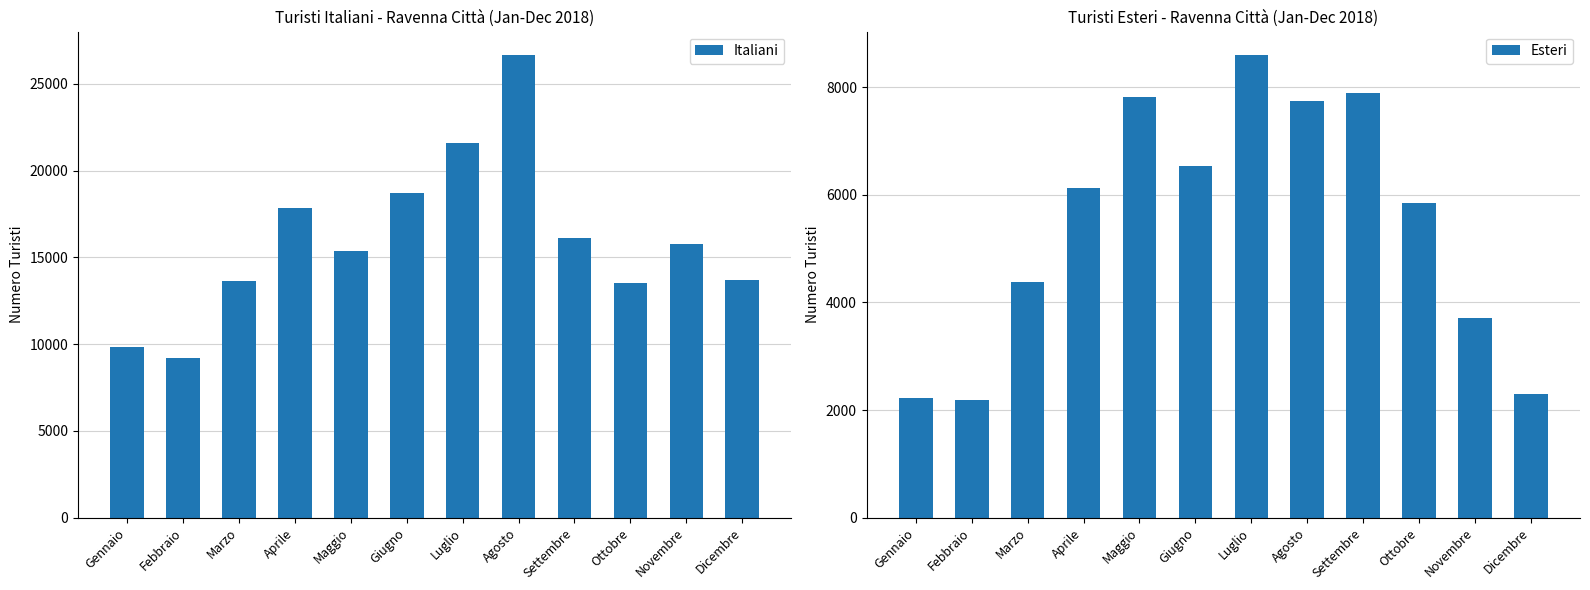

List the labels in order of Esteri value, largest first.

Luglio, Settembre, Maggio, Agosto, Giugno, Aprile, Ottobre, Marzo, Novembre, Dicembre, Gennaio, Febbraio